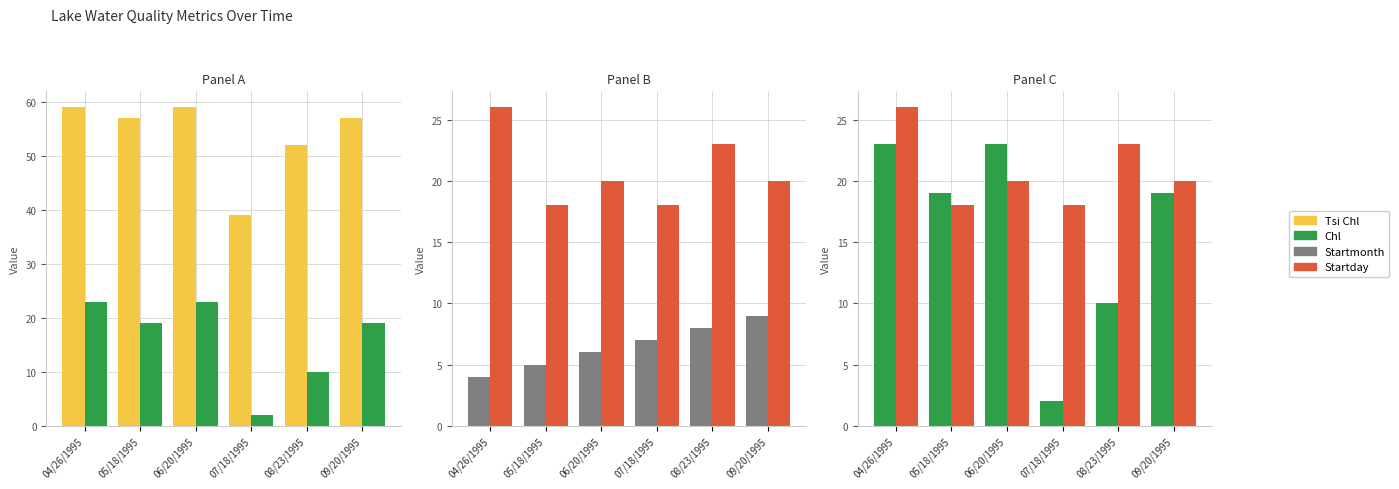

Count the Startmonth values in the range 5 to 8.

4